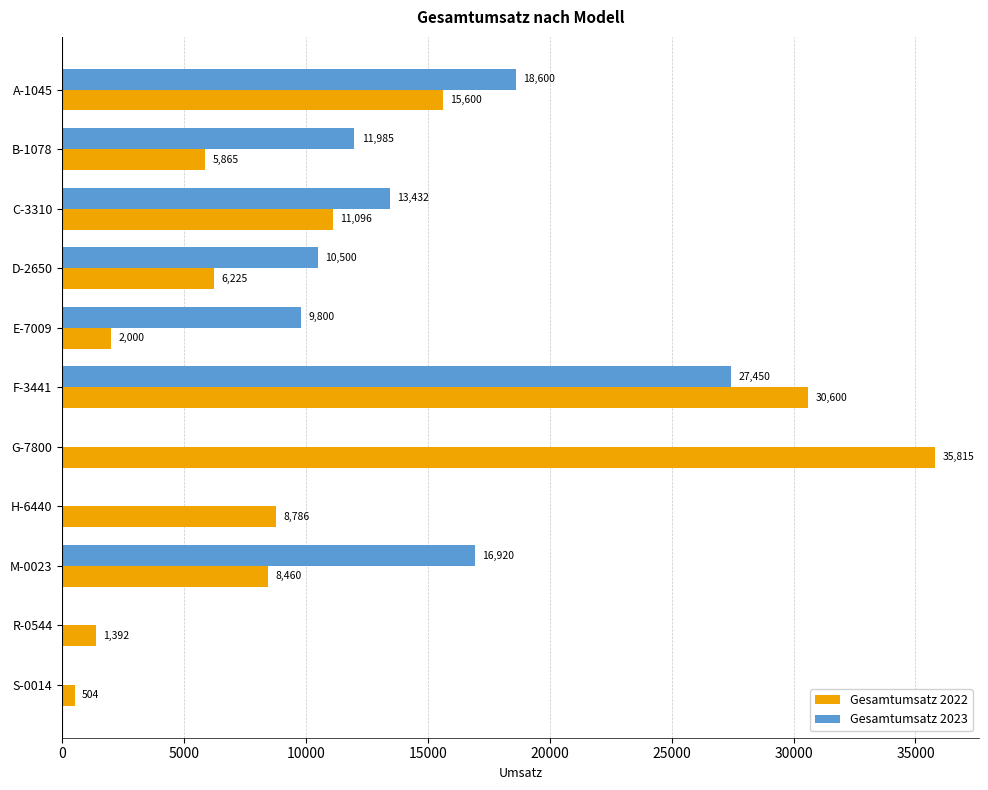

Is the value of Gesamtumsatz 2022 at M-0023 greater than the value of Gesamtumsatz 2023 at H-6440?

Yes